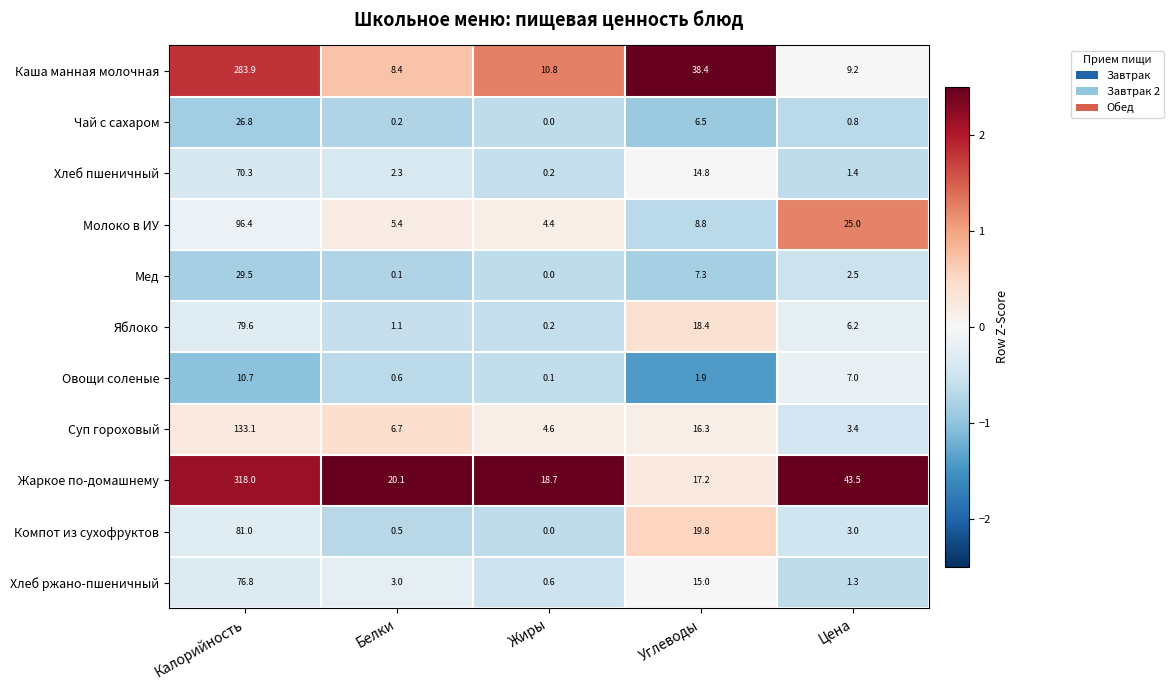

Where is Каша манная молочная nearest to the value 146?

Углеводы